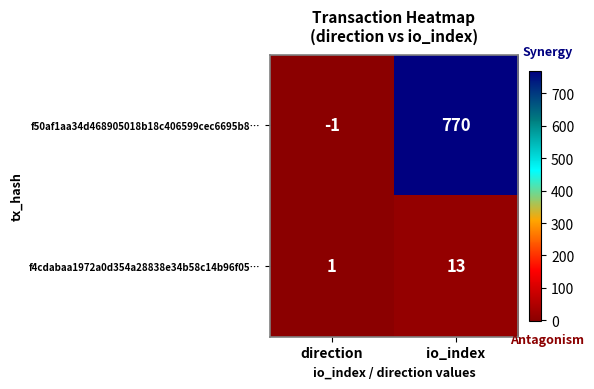

Is it true that f50af1aa34d468905018b18c406599cec6695b8… equals 1327 at io_index?

False